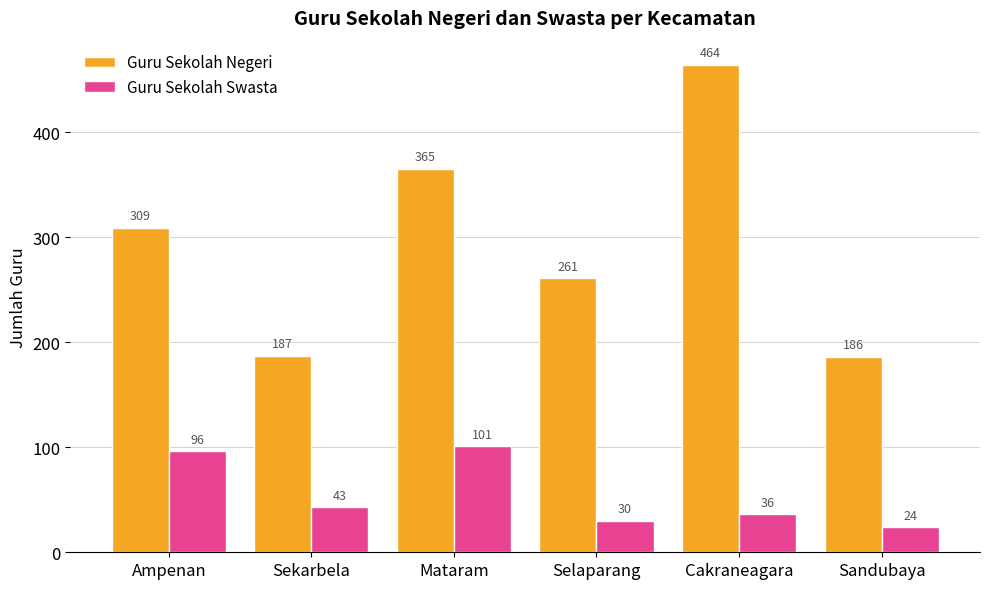

Reading right to left, what are all the values shown in this chart?

Guru Sekolah Negeri: 186	464	261	365	187	309
Guru Sekolah Swasta: 24	36	30	101	43	96